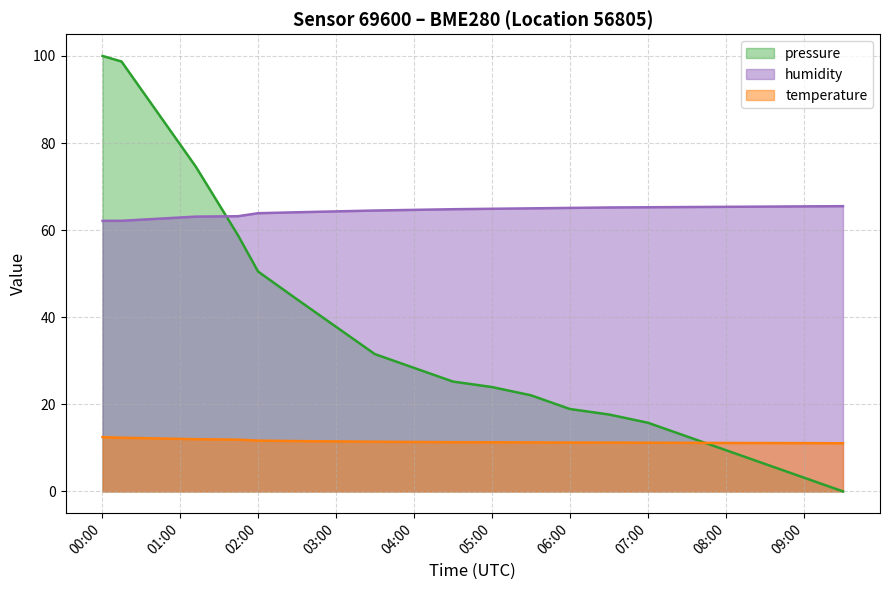

Does the chart have visible grid lines?

Yes